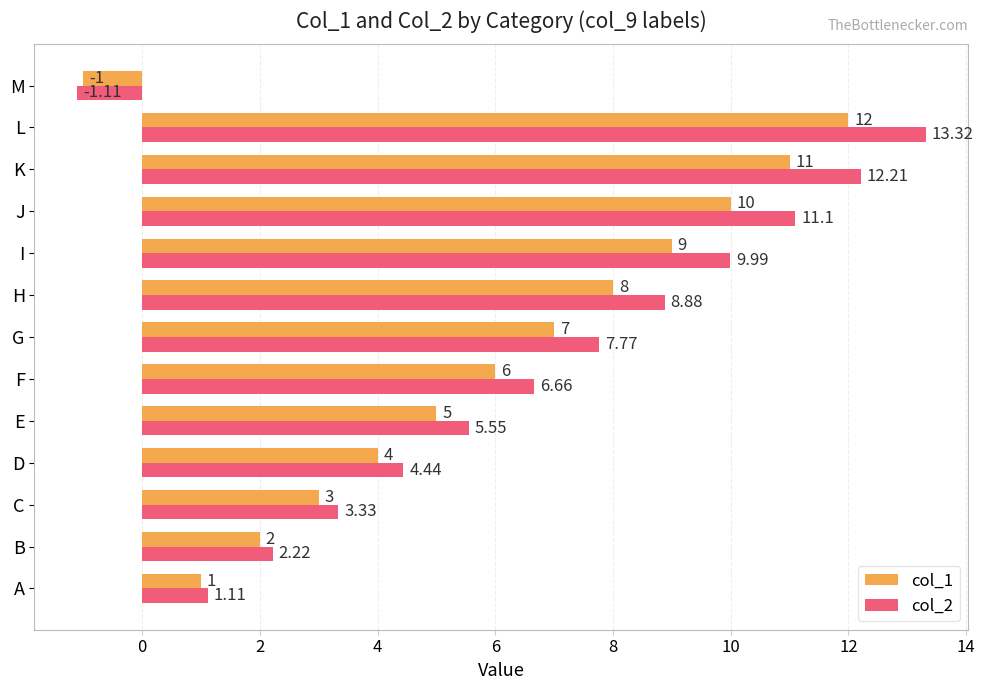

What are all the series names shown in the legend?

col_1, col_2